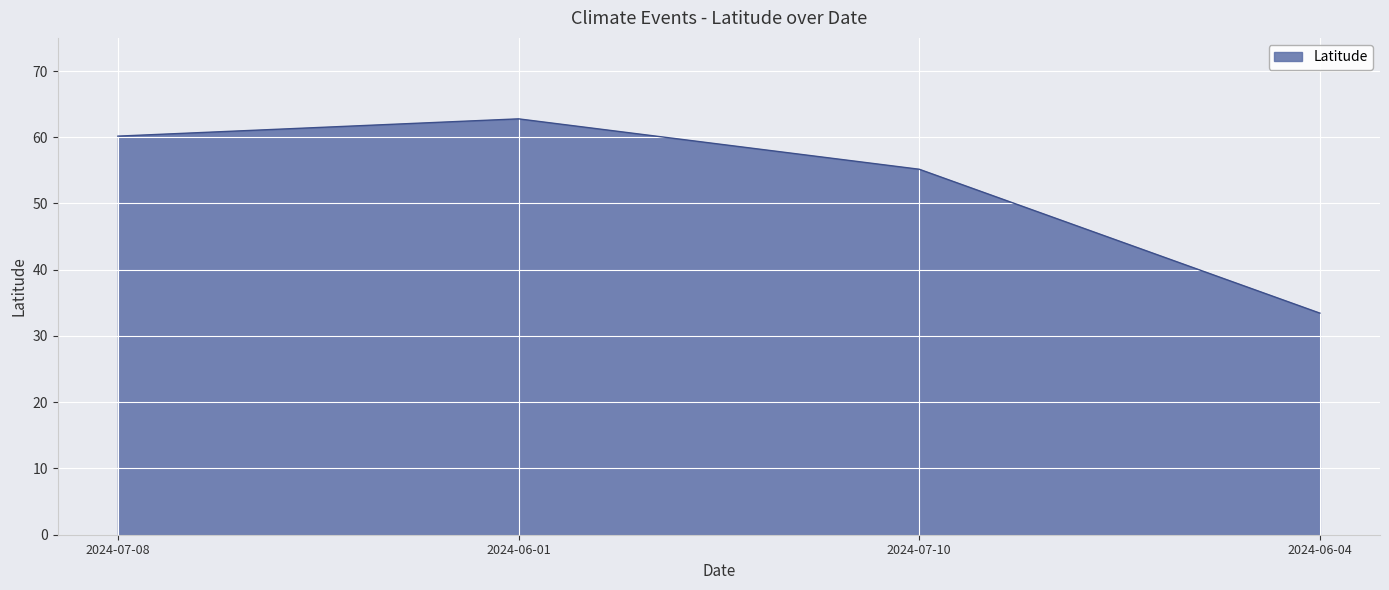

What is the minimum value shown in the chart?

33.4